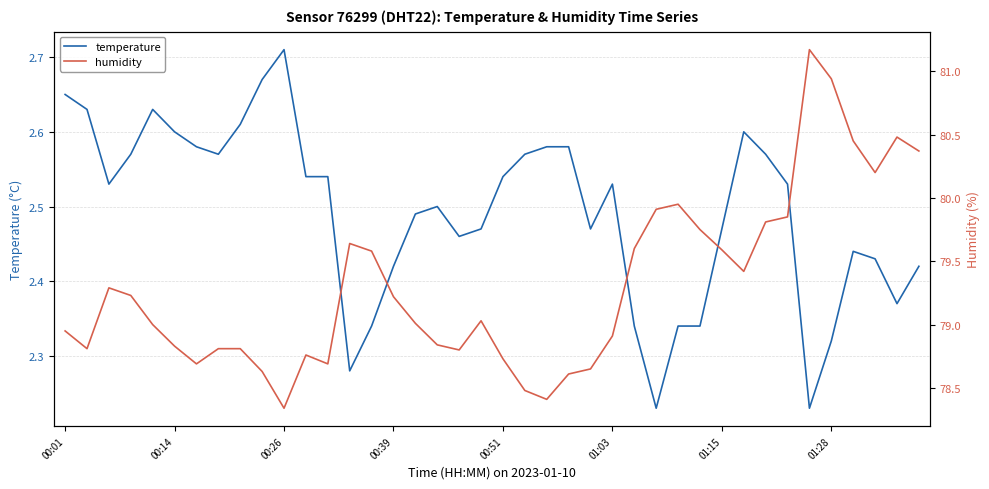

At which label does temperature reach its peak?

00:26